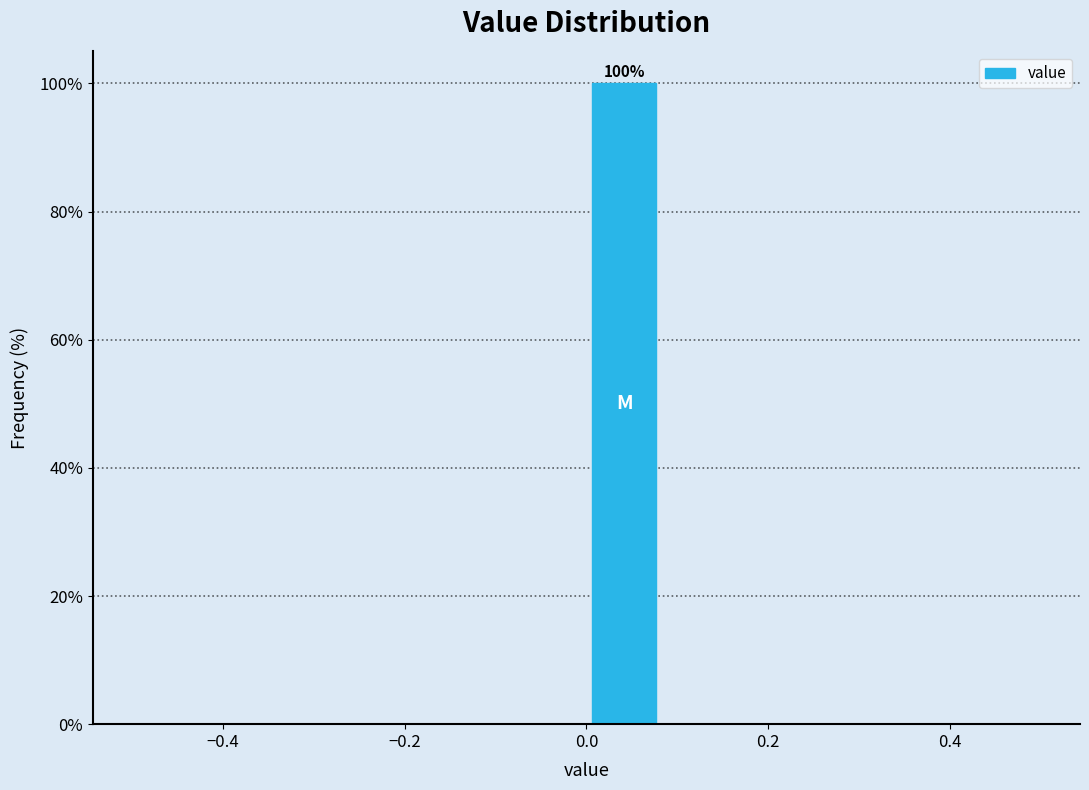

Over which range of the x-axis is the bar tallest?

0.00 to 0.08